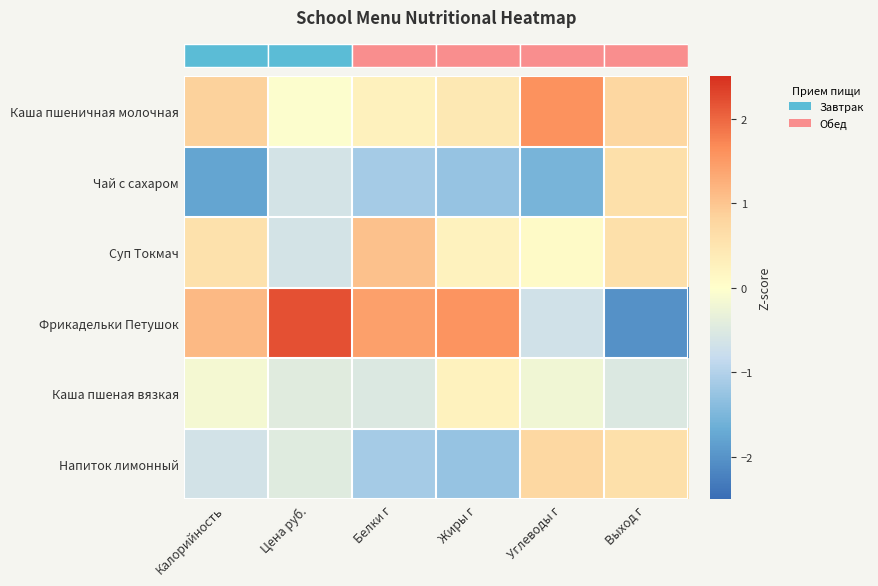

How many categories are shown in the chart?

6